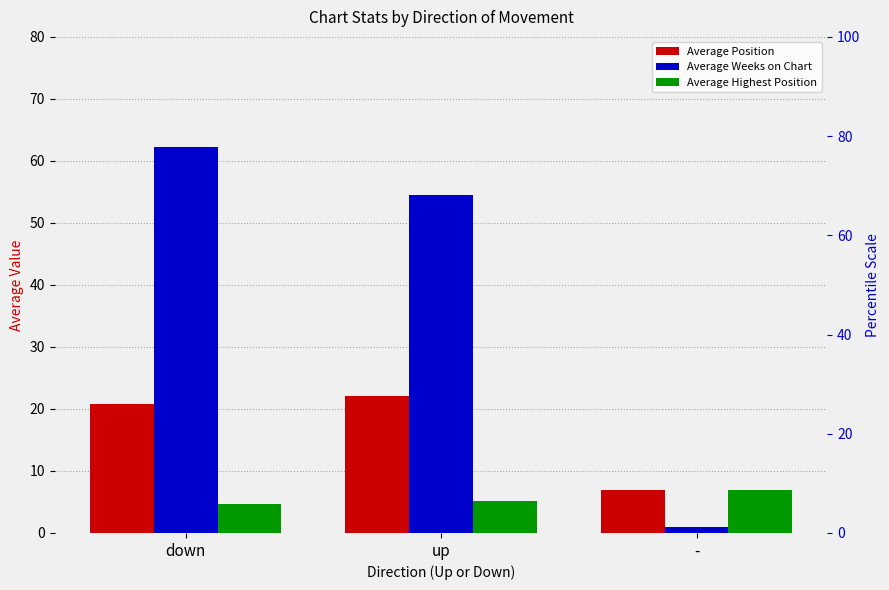

The value of Average Position at up is 22.2. True or false?

True